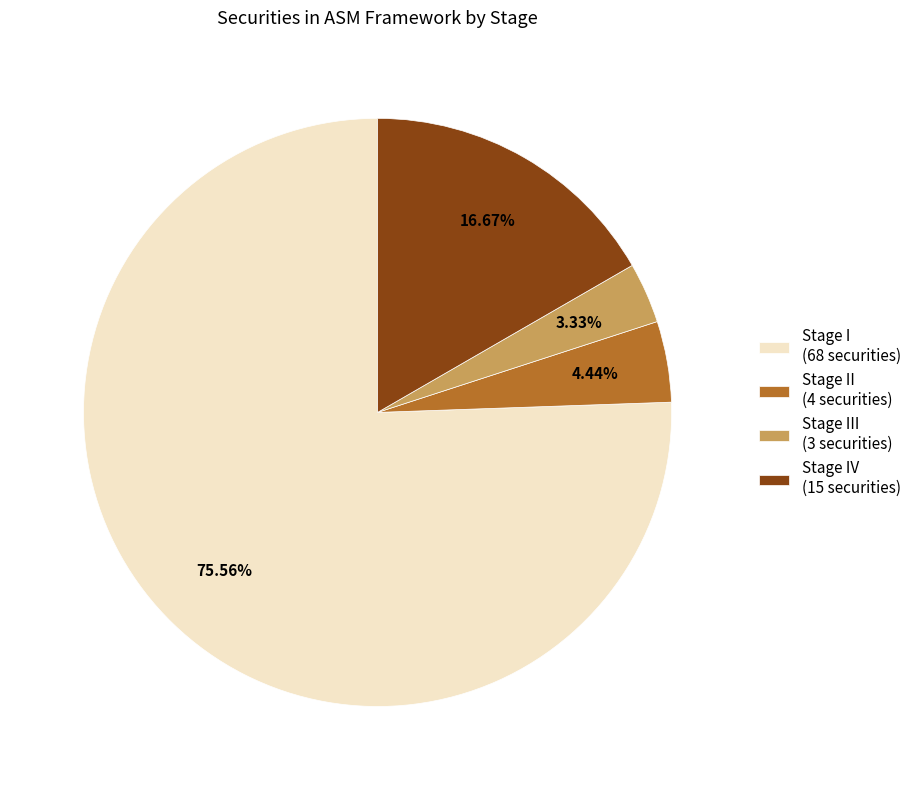

How many segments does this pie chart have?

4